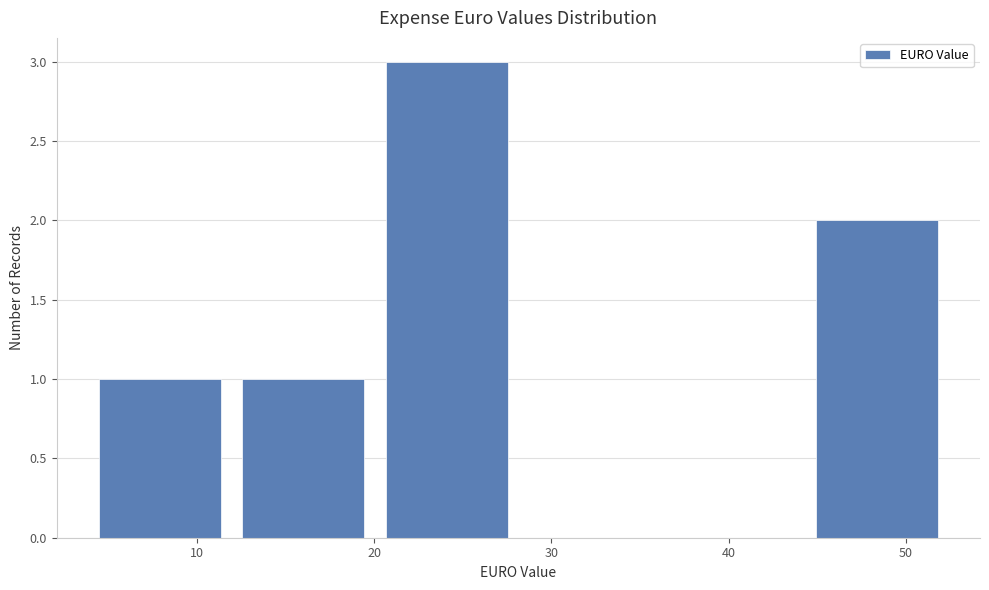

Reading left to right, transcribe this chart: for each bar, give the range it covers on the x-axis and its height. Neither the bar edges nor the heights are printed on the chart, so give them approximately, as read against the axes.

4 to 12: 1
12 to 20: 1
20 to 28: 3
28 to 36: 0
36 to 44: 0
44 to 52: 2